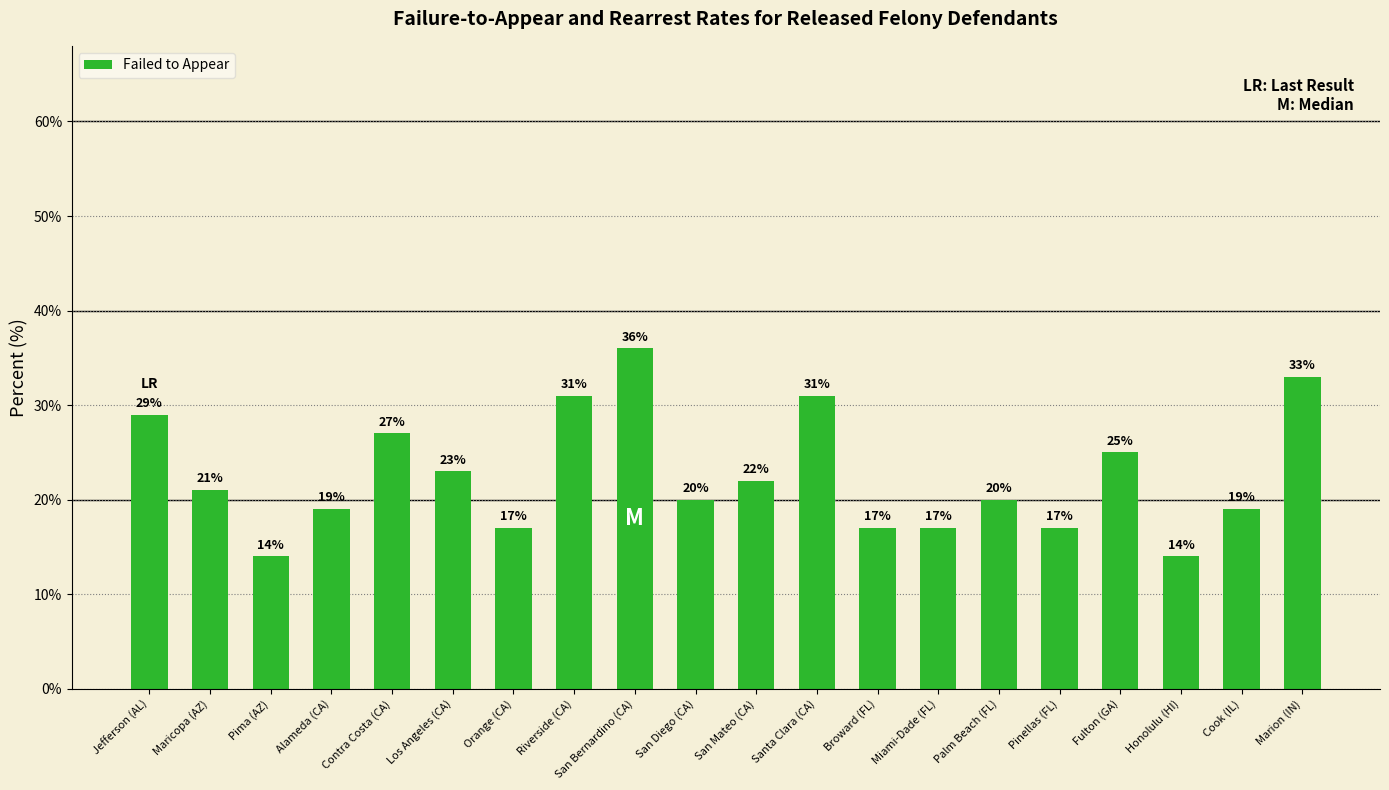

What is the minimum value shown in the chart?

14